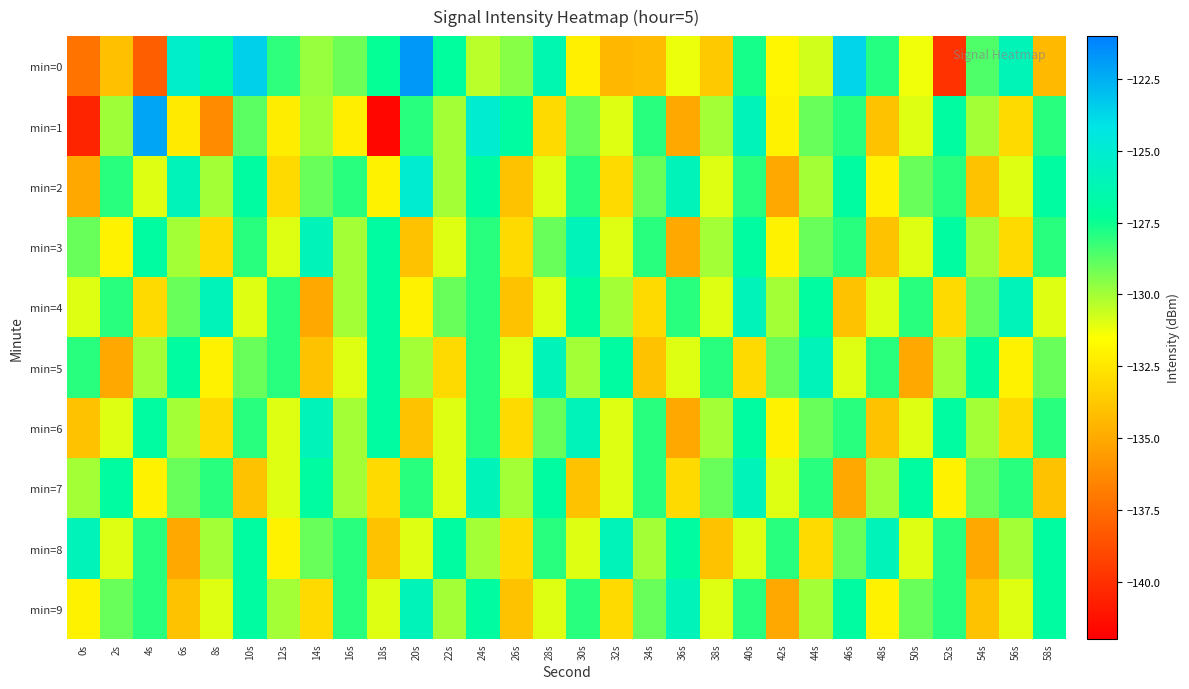

What is the smallest value displayed?

-141.7